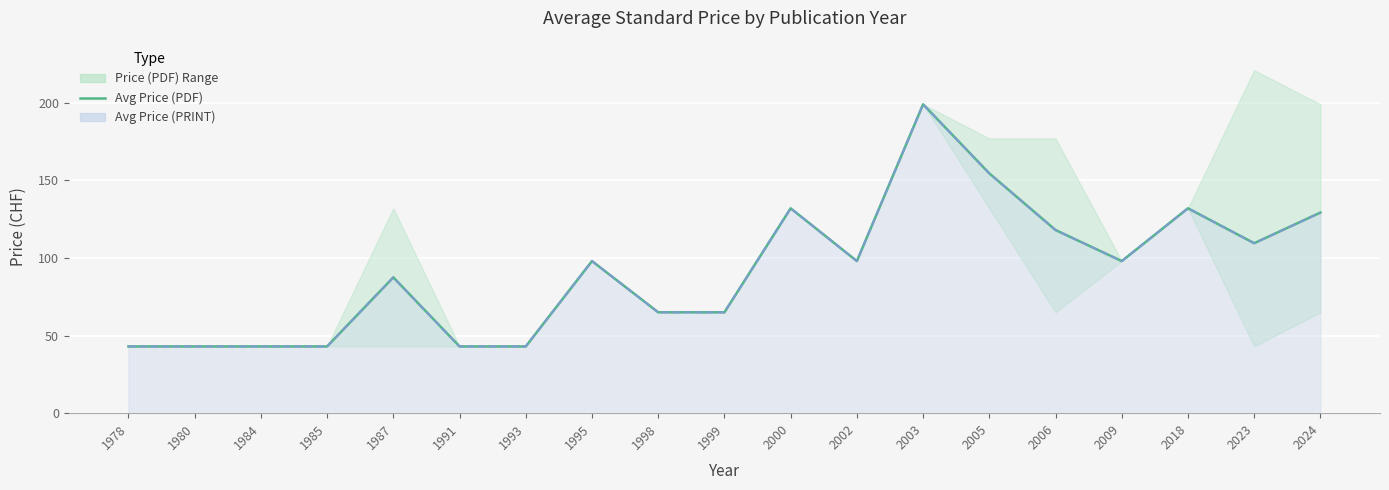

What is the approximate value of Avg Price (PDF) at 1985?

43.0